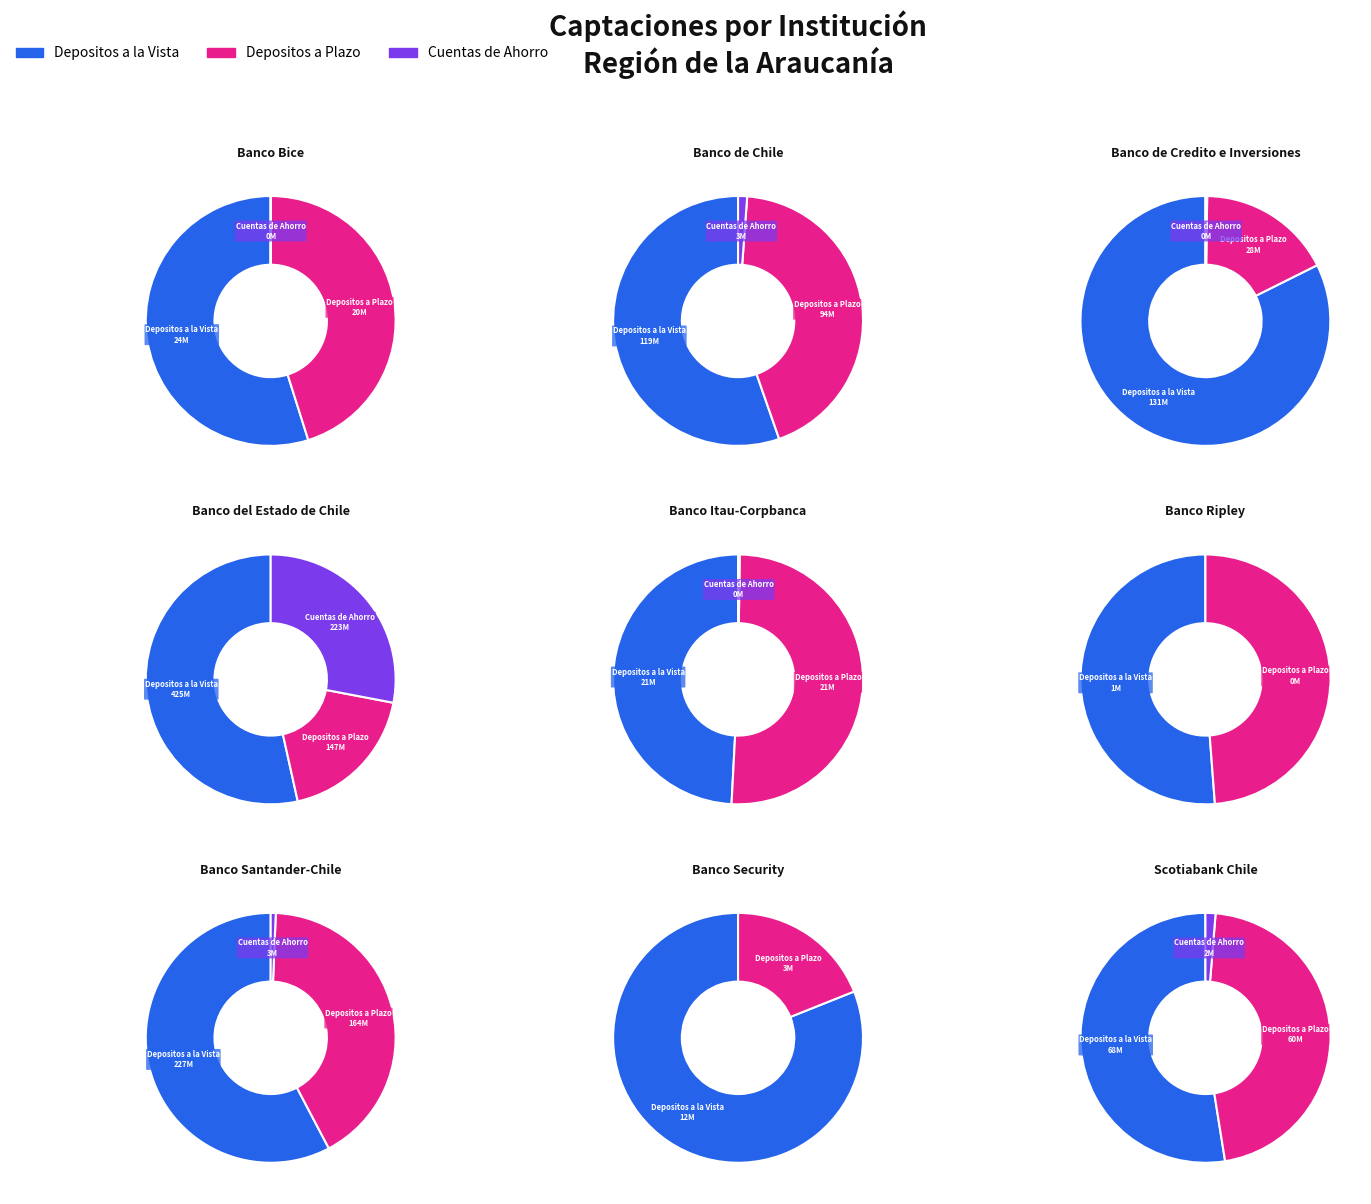

Which series changed the most between 4 and 6?

values_vista